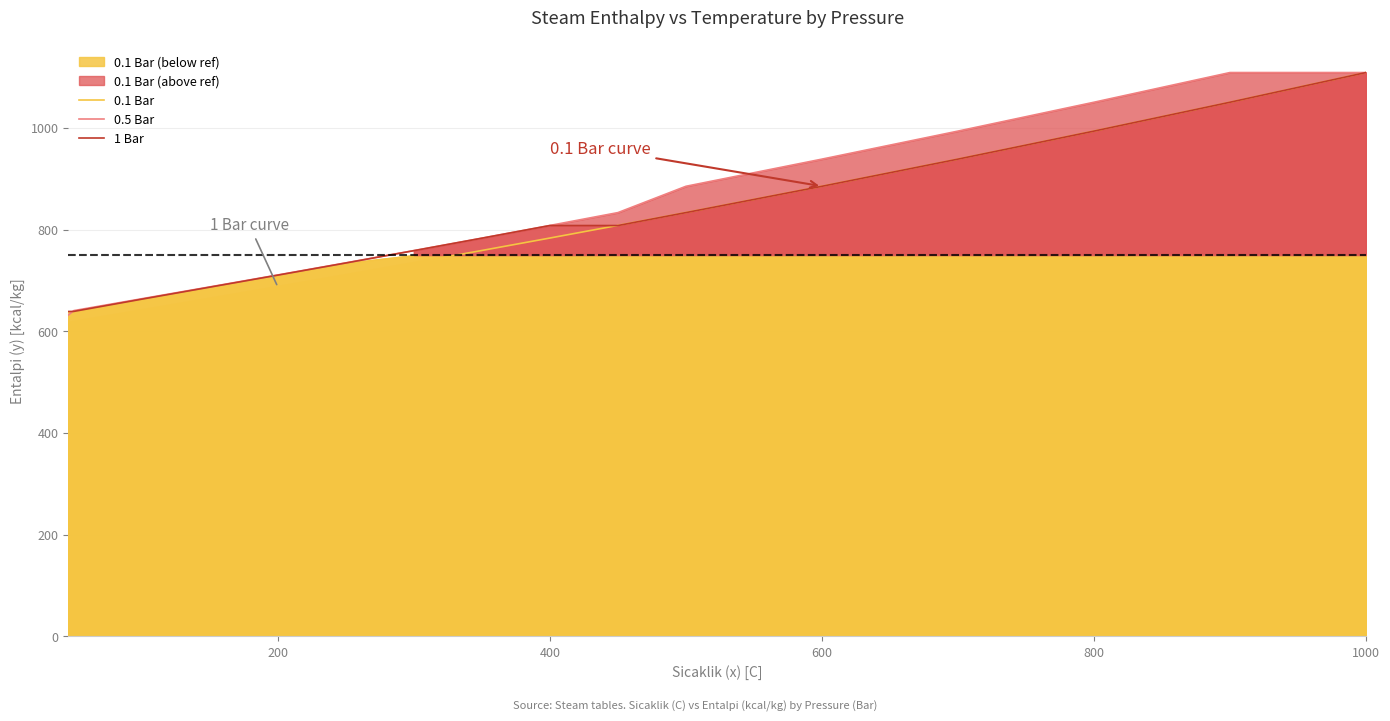

The value of 1 Bar at 800 is 253.1. True or false?

False